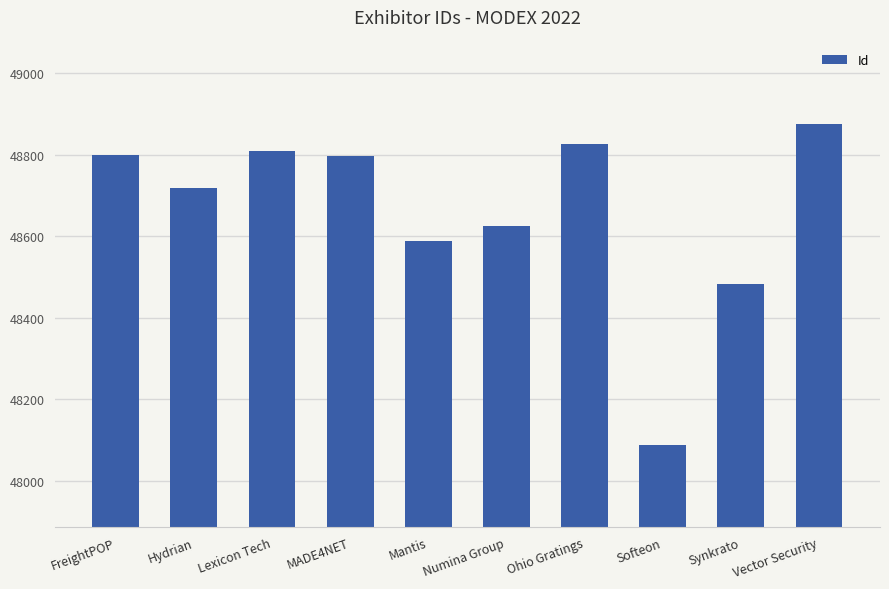

What is the label of the 1st bar from the right?

Vector Security